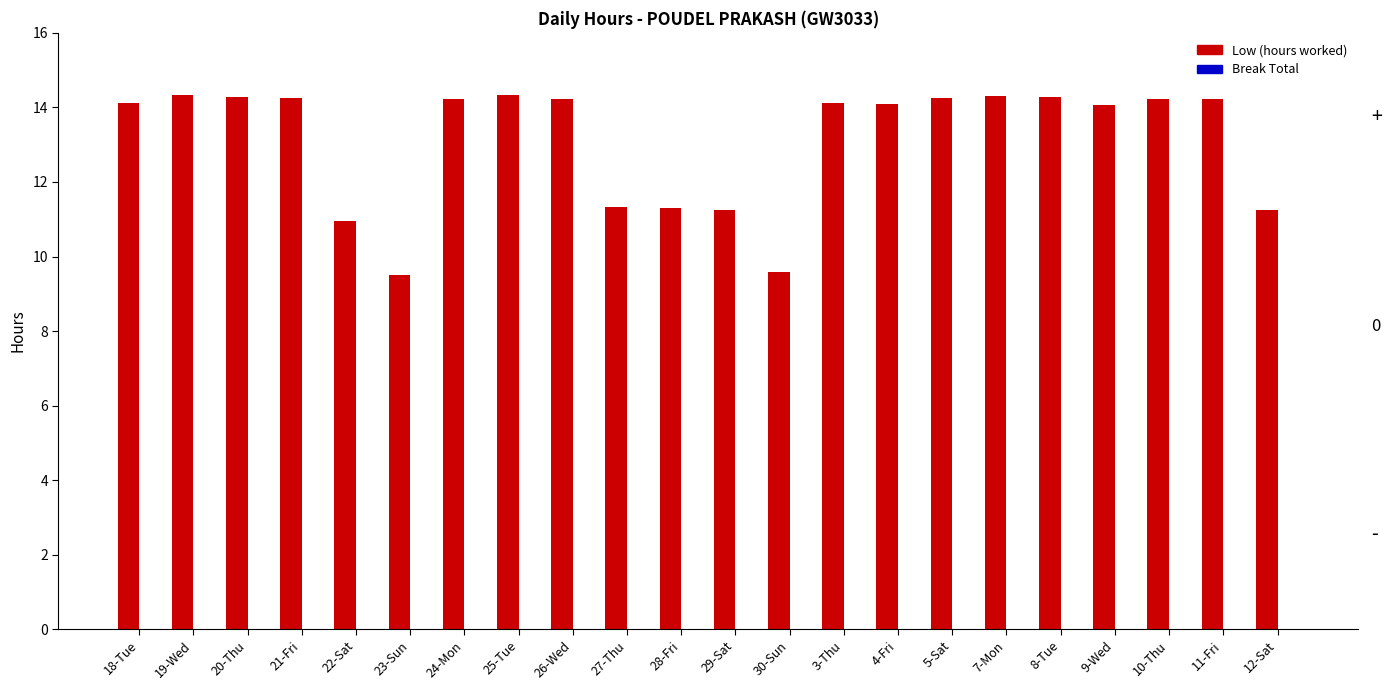

True or false: the data shows 14.2 at 26-Wed.

True